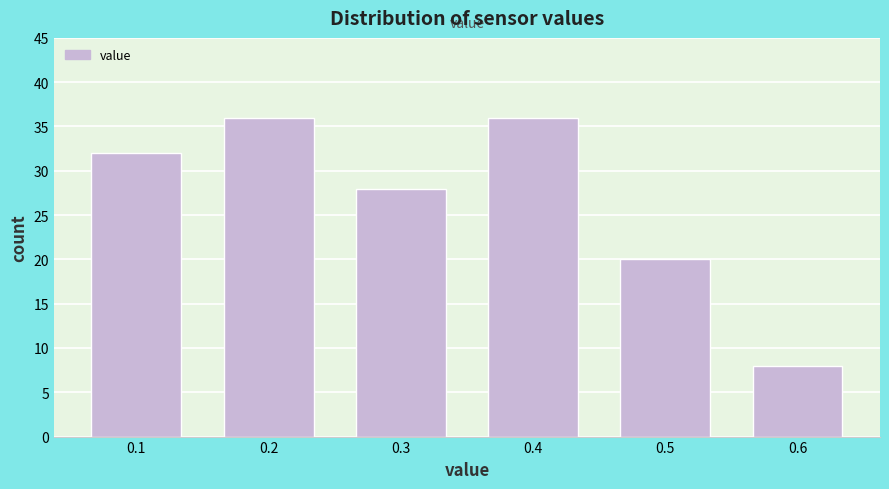

Reading left to right, list all the values displayed in this chart.

32	36	28	36	20	8